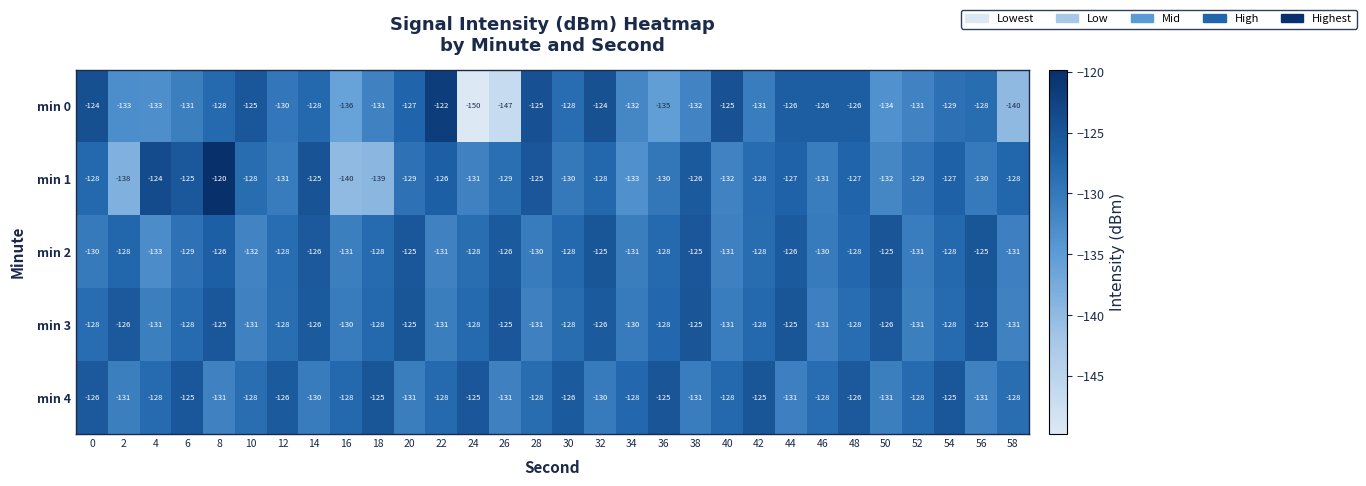

Which label corresponds to the smallest value in the chart?

24